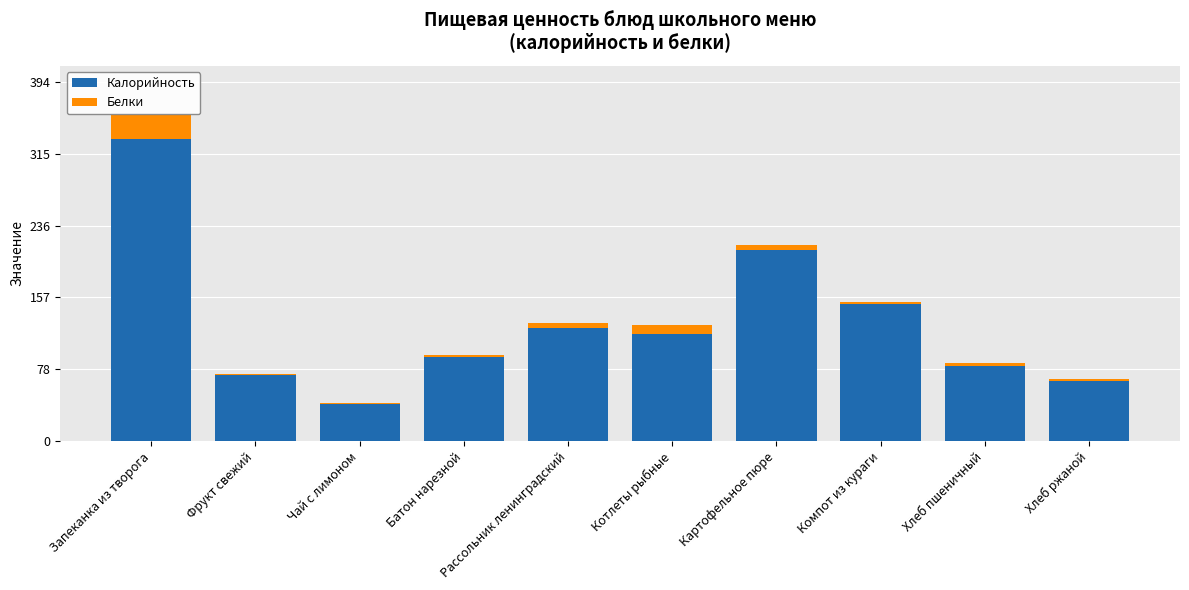

Which category has the highest value in the Калорийность series?

Запеканка из творога